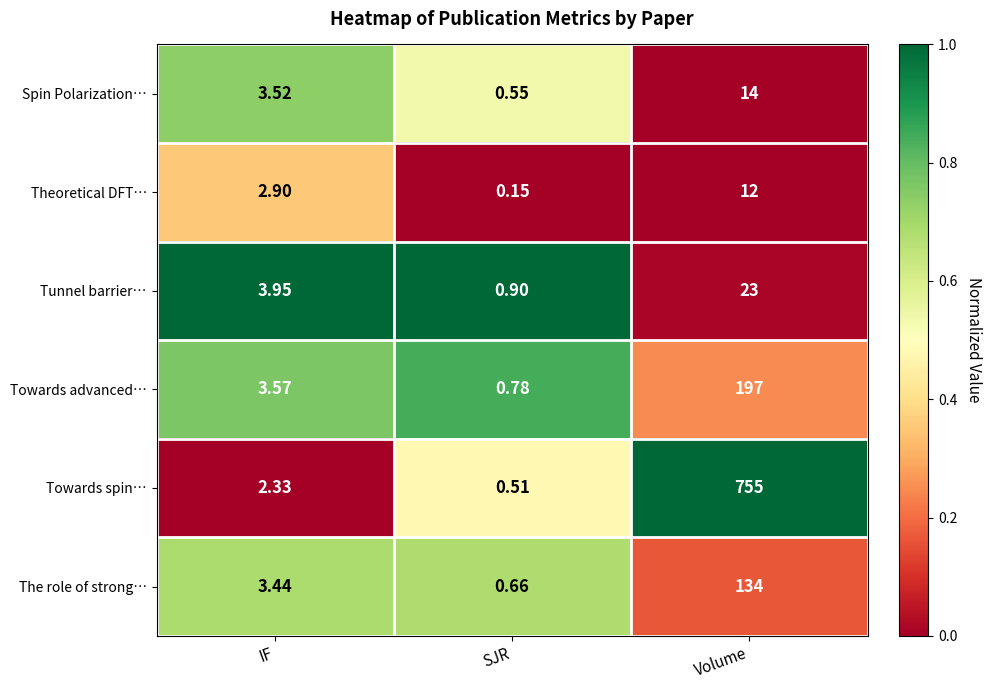

Rank the series at IF from lowest to highest value.

Towards spin…, Theoretical DFT…, The role of strong…, Spin Polarization…, Towards advanced…, Tunnel barrier…